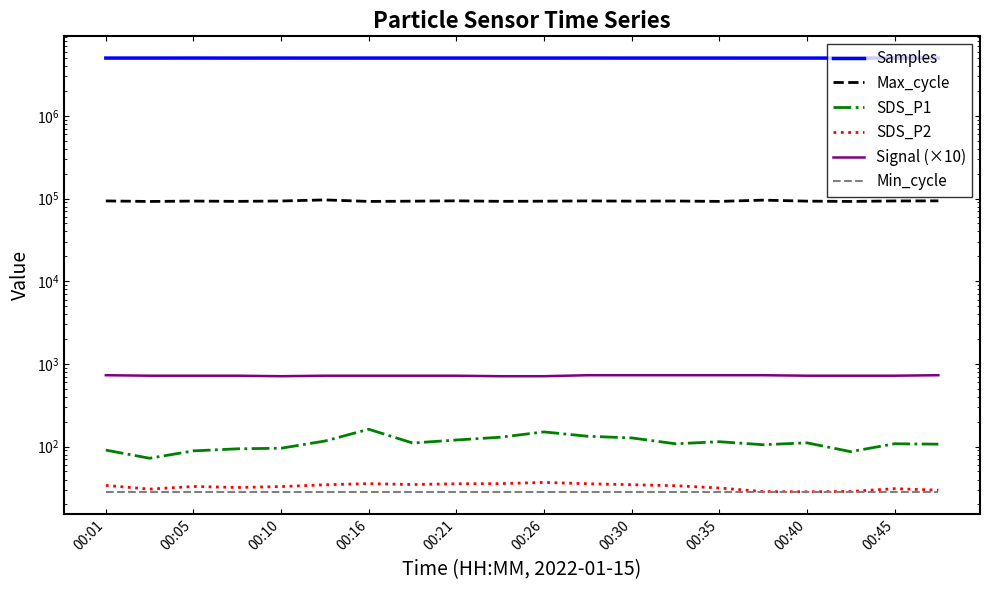

At which category does Samples reach its first local valley?

00:05